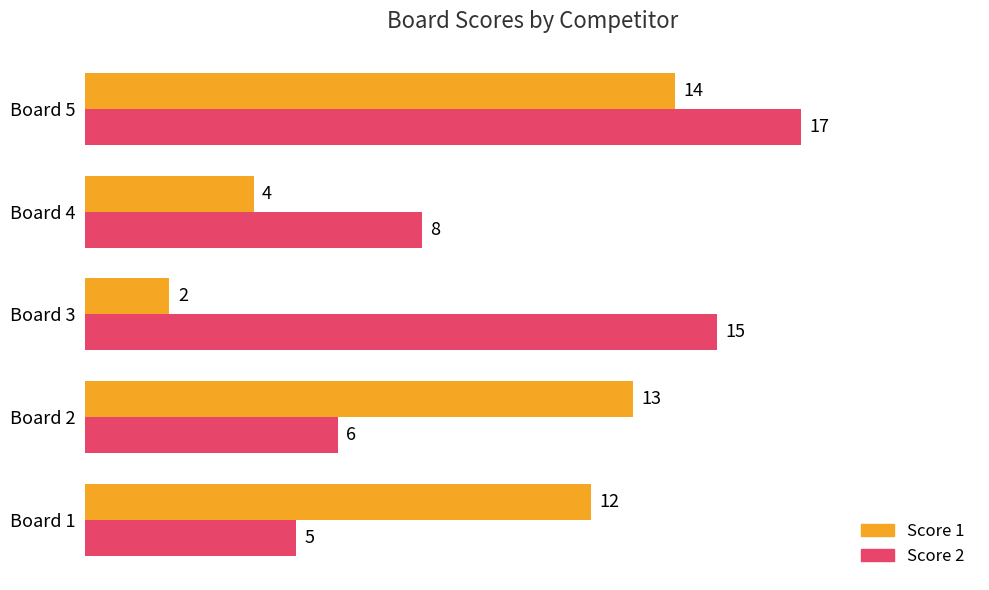

Where is Score 2 nearest to the value 11?

Board 4